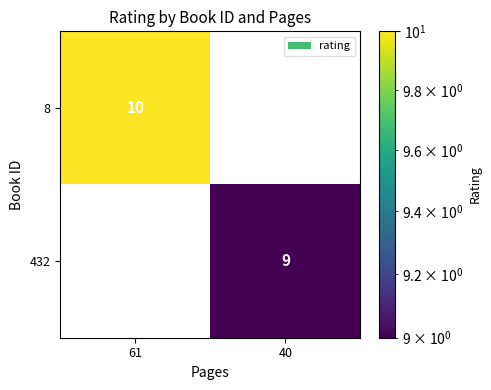

The 432 series shows 9 at 40. True or false?

True